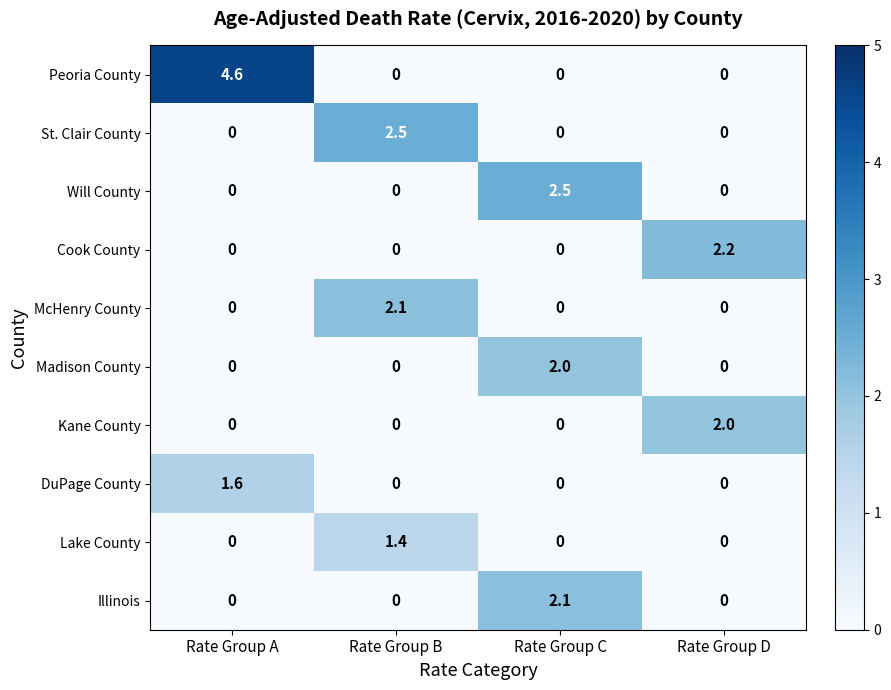

What is the difference between the highest and lowest values at Rate Group A?

4.6